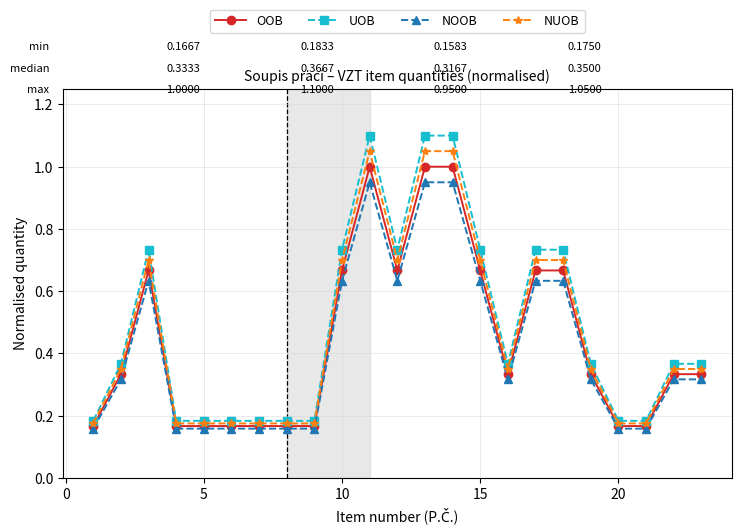

At how many categories does at least one series exceed 0?

23